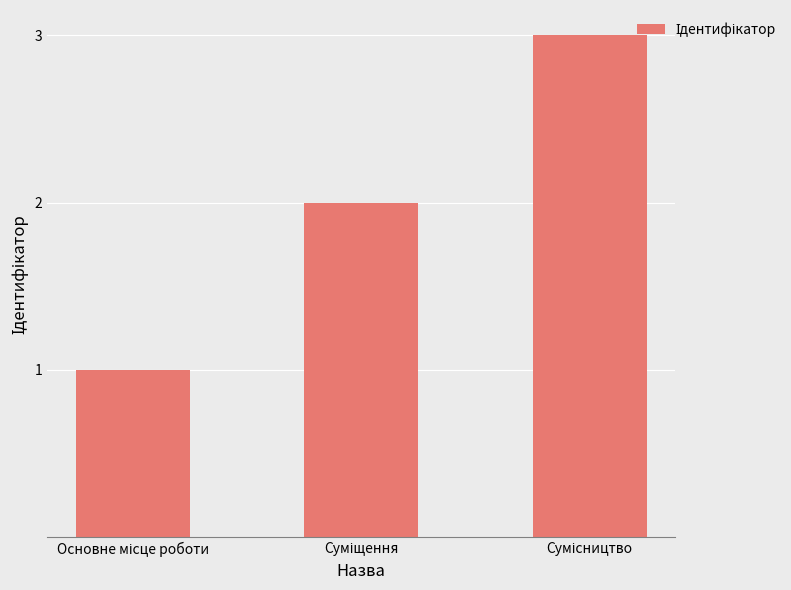

How many distinct data groups are displayed?

1